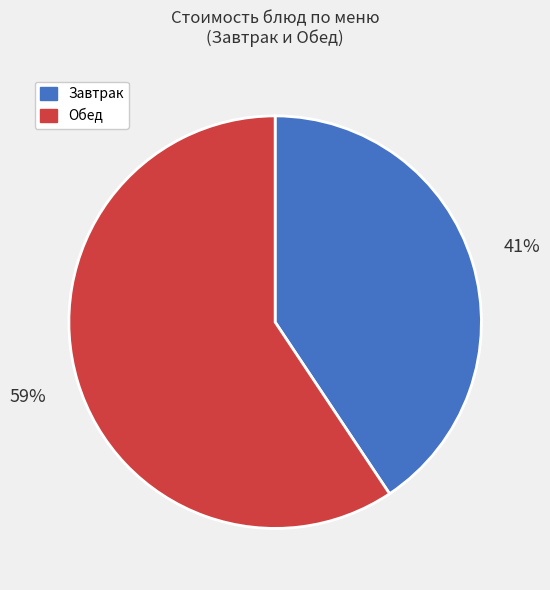

Is there a majority slice in this chart?

Yes